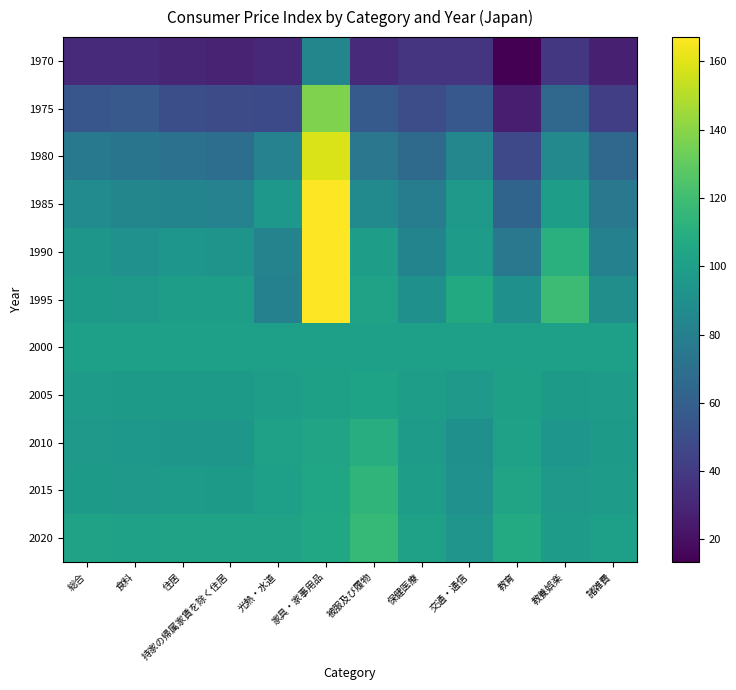

What is the difference between the highest and lowest values at 被服及び履物?

84.7